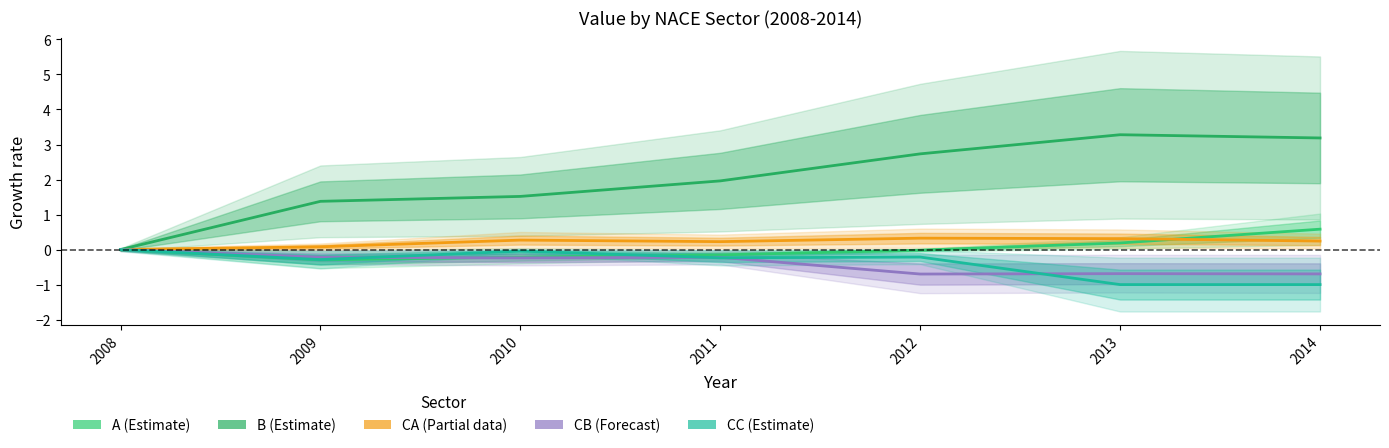

What is the sum of all CC values?

-2.8